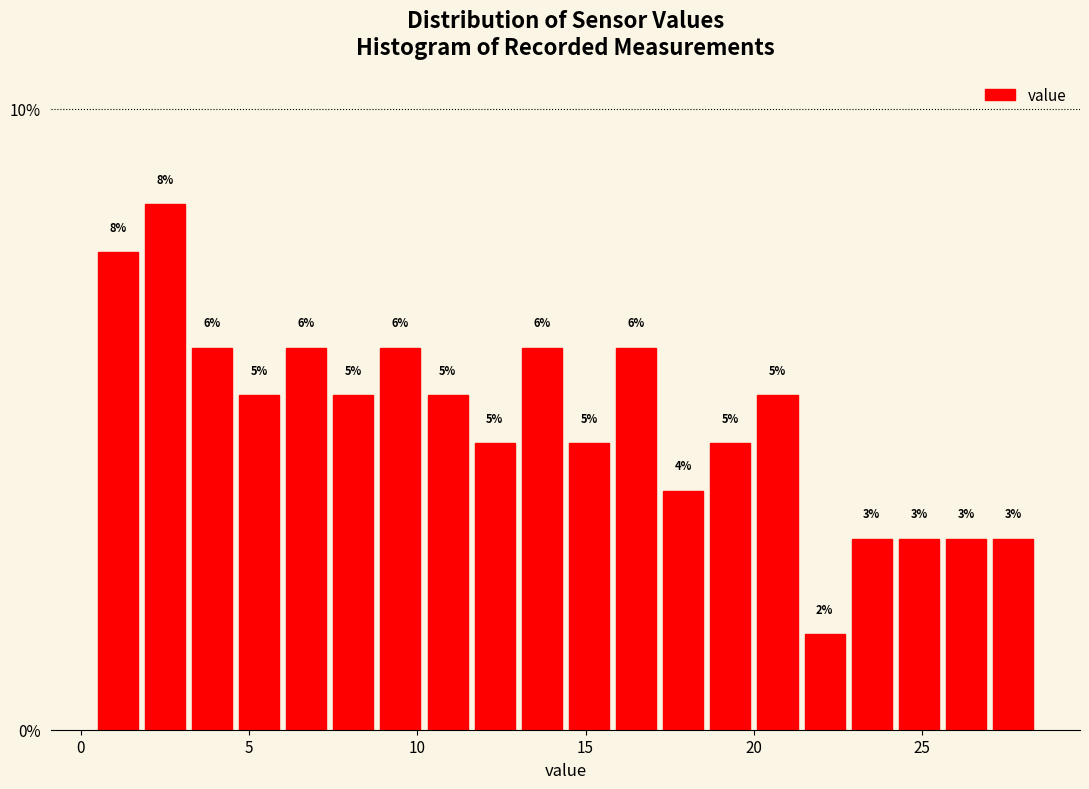

Around what value on the x-axis is the tallest bar? Give the approximate position of its centre, as read against the axis.

2.5